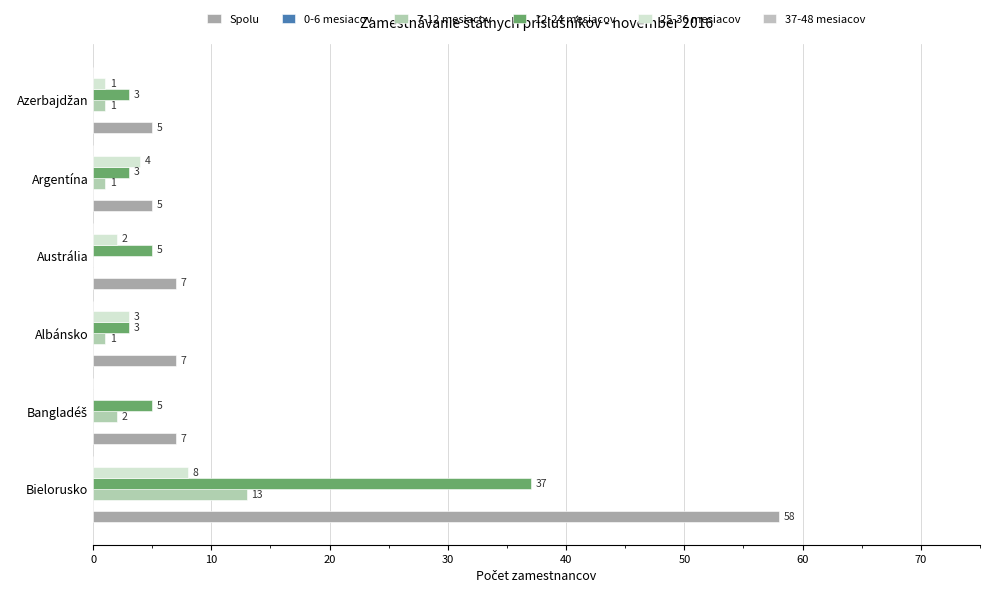

List the series in order of their peak value, highest first.

Spolu, 12-24 mesiacov, 7-12 mesiacov, 25-36 mesiacov, 0-6 mesiacov, 37-48 mesiacov